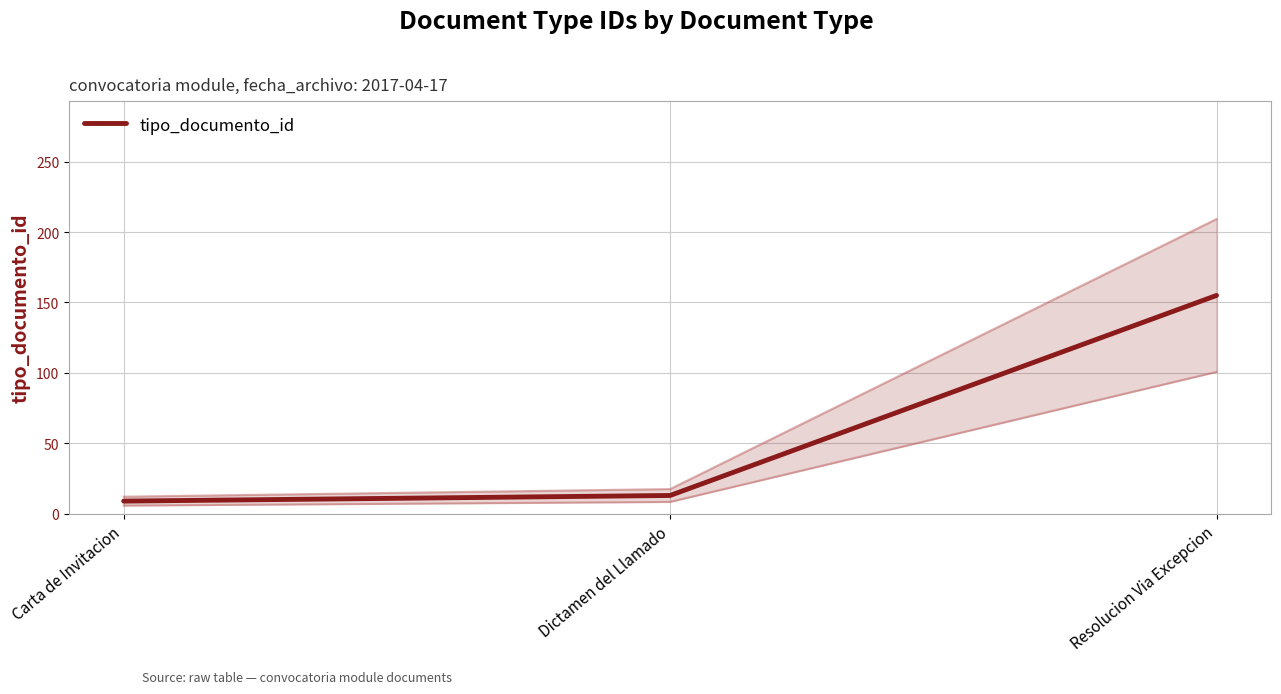

What is the minimum value shown in the chart?

9